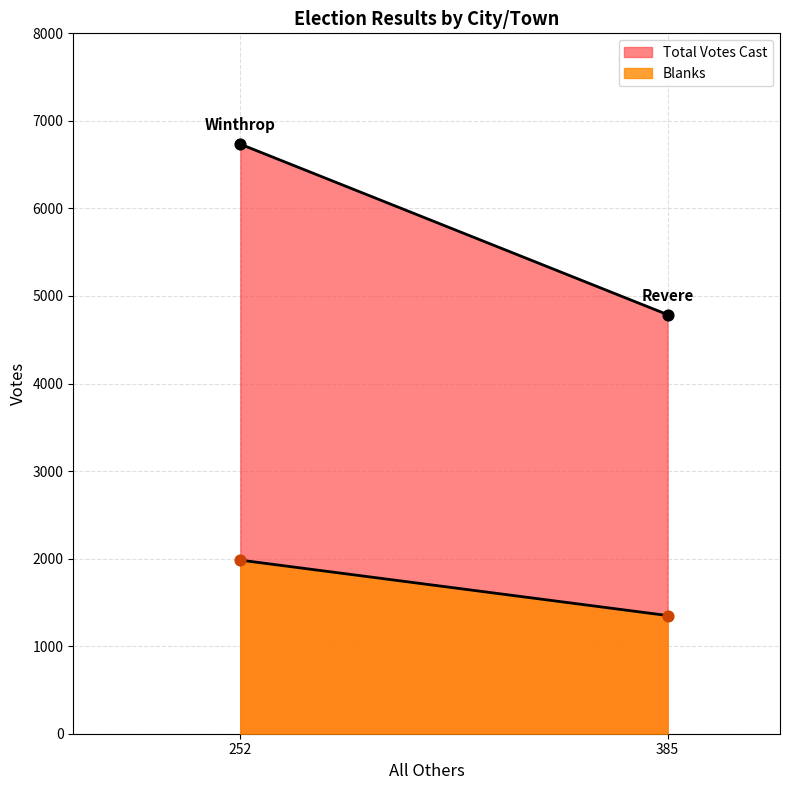

What is the total value across all series at Revere?

6137